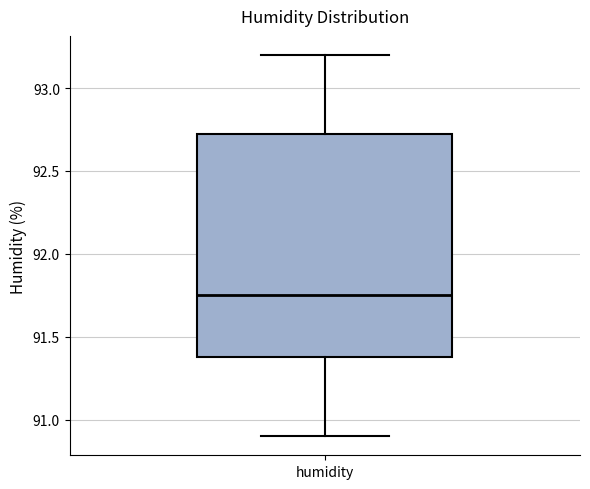

Transcribe this box plot: give where the median line is, the range the box spans, and where the two whiskers end, as read against the y-axis. The values are not printed on the chart, so give them approximately, as read against the axis.

median 91.75, box 91.40 to 92.75, whiskers 90.90 to 93.20